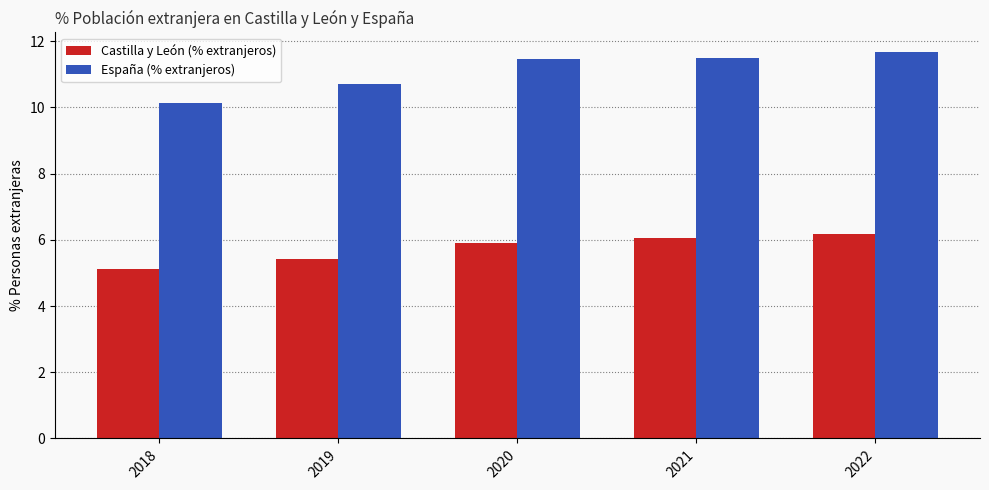

Which series has the widest spread of values?

España (% extranjeros)